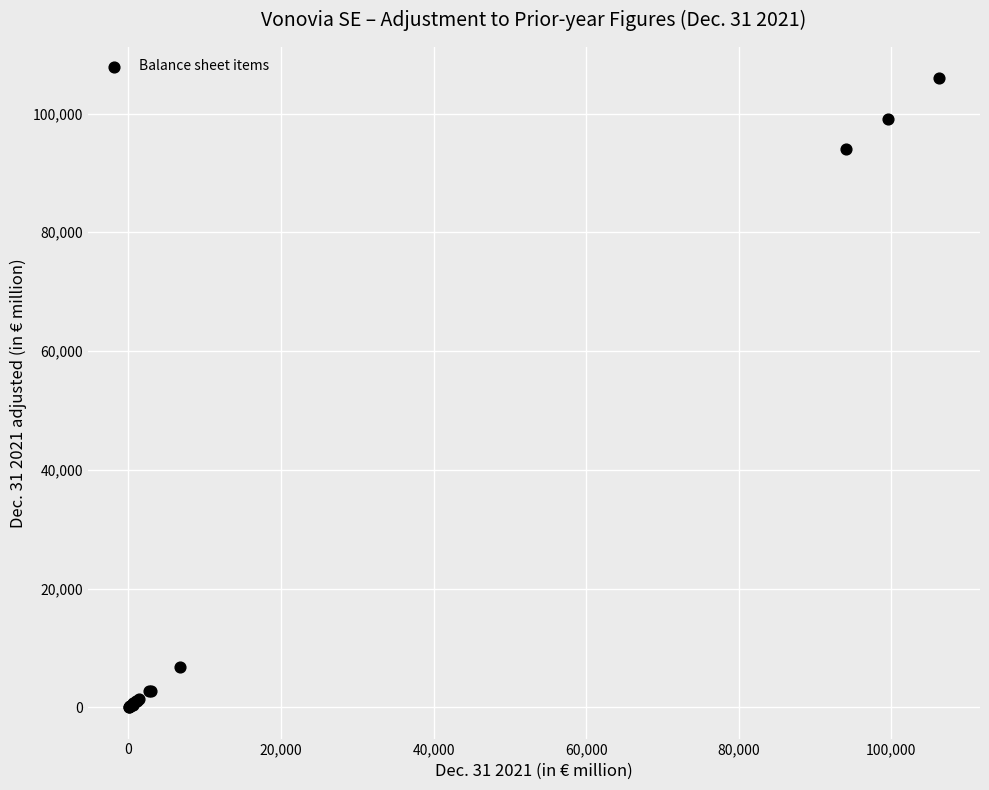

What Y value in the scatter plot is closest to 52965?

94100.1